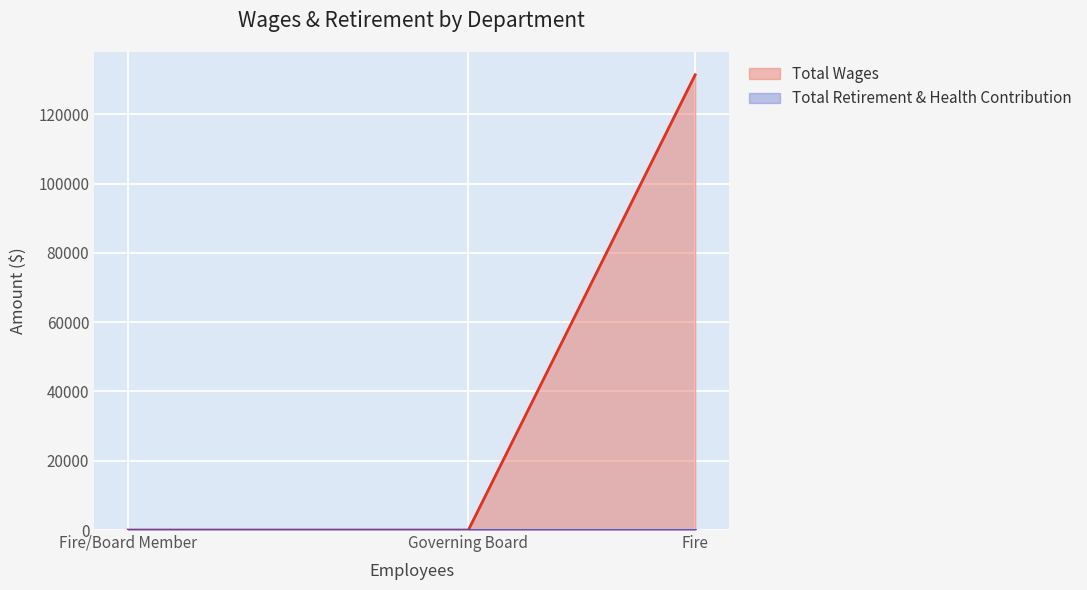

Between Governing Board and Fire, which series saw the biggest shift?

Total Wages